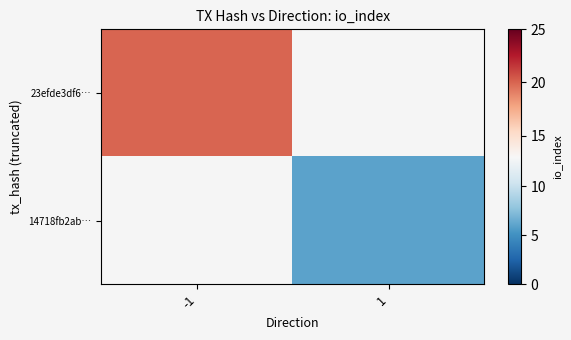

Is the value of 14718fb2ab… at -1 greater than the value of 23efde3df6… at 1?

No